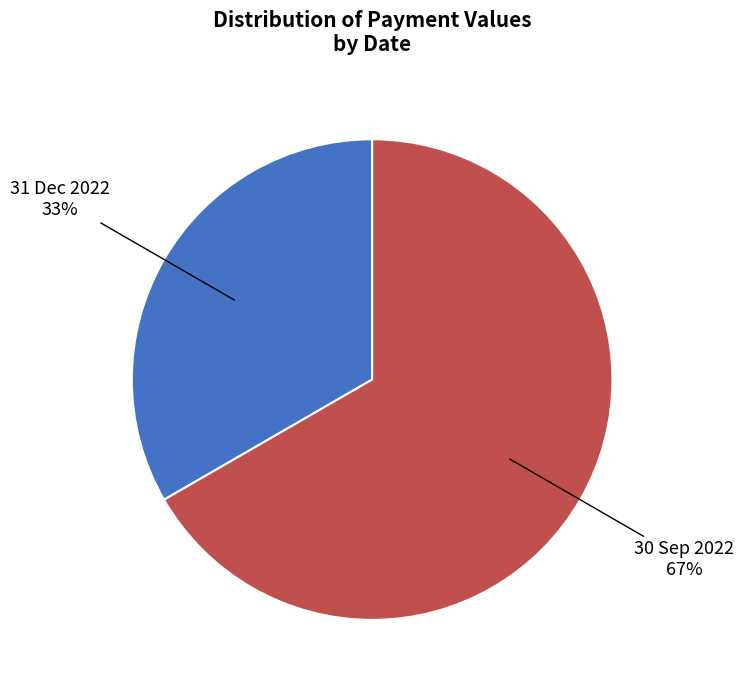

Is there a majority slice in this chart?

Yes